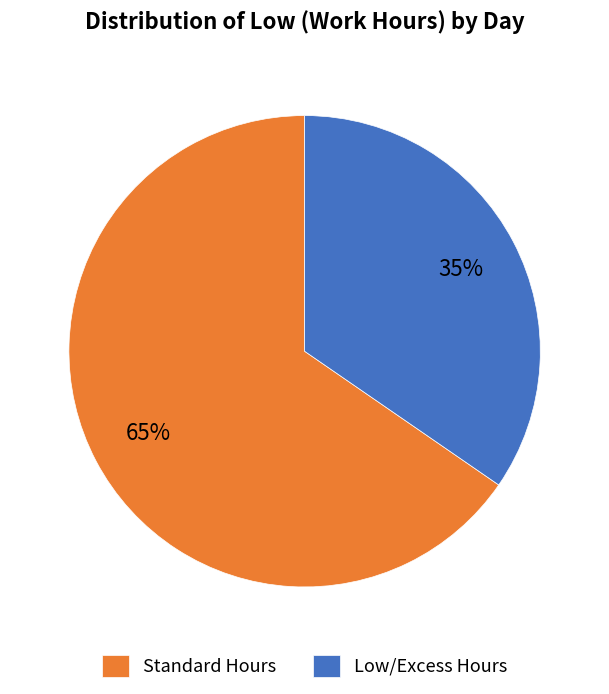

How many slices are in this pie chart?

2